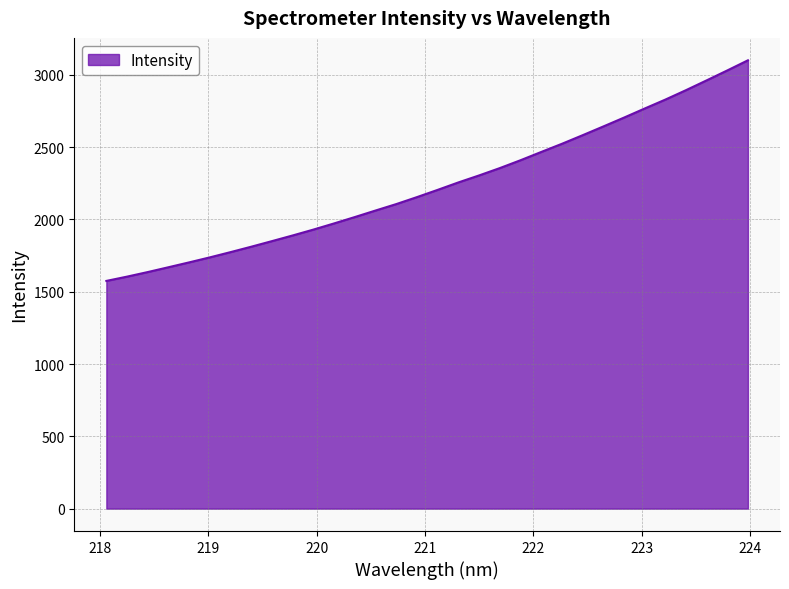

What is the greatest value displayed?

3100.3